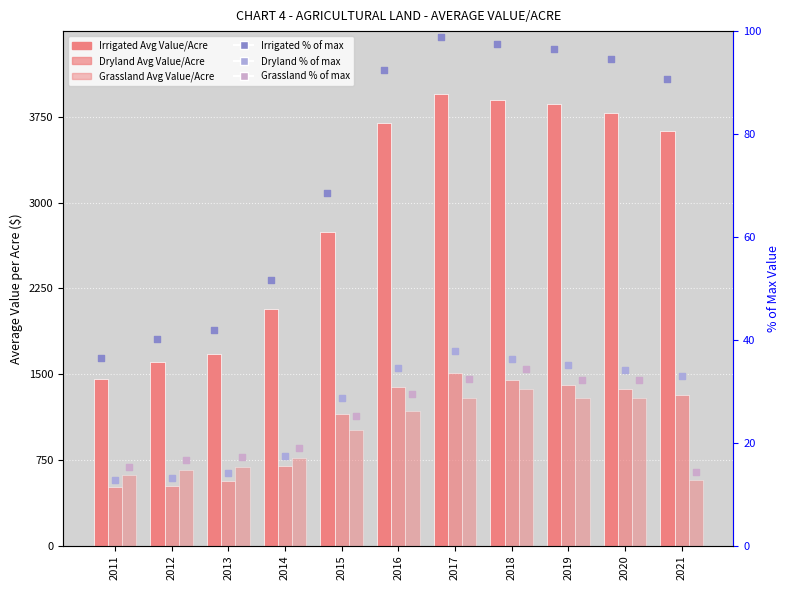

What is the total value across all series at 2013?

2997.0